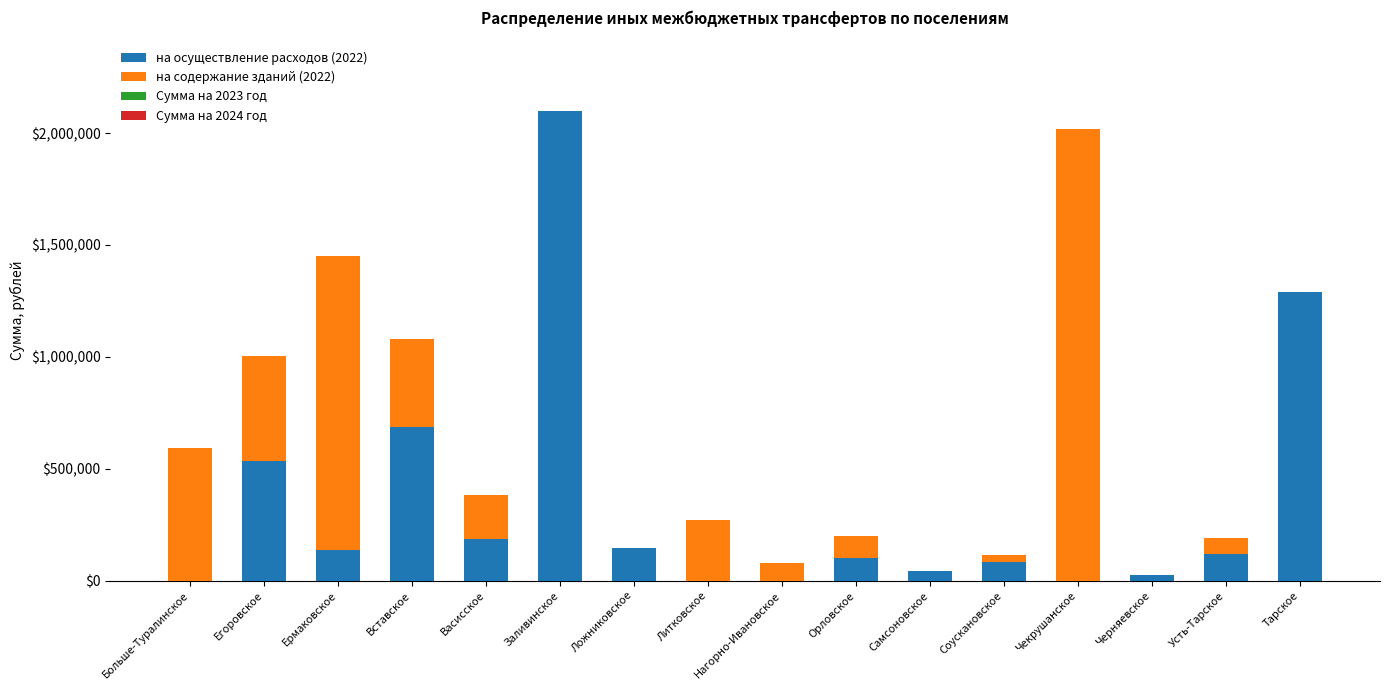

What is the total value across all series at Егоровское?

1004621.0